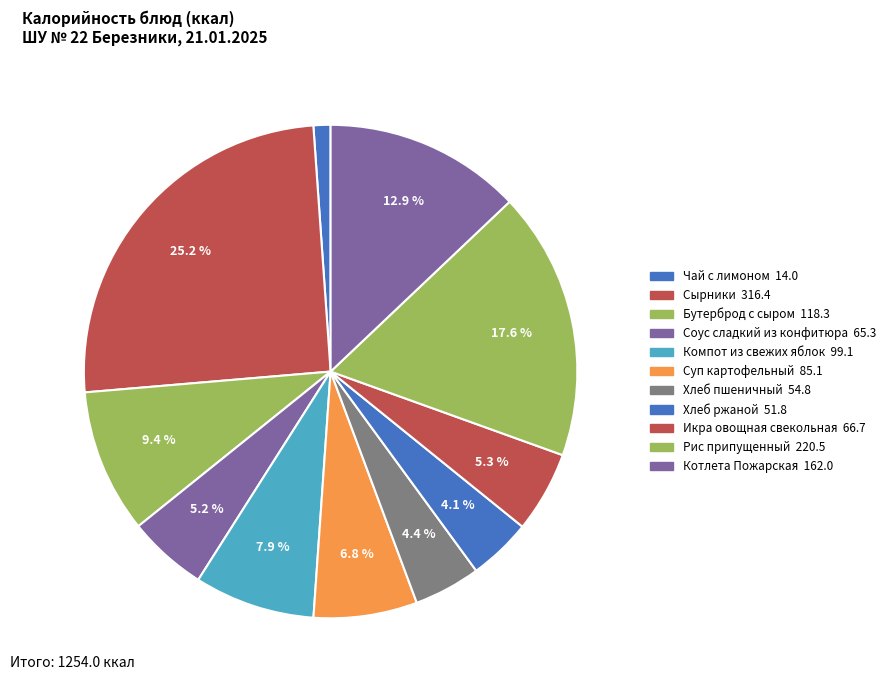

How many segments does this pie chart have?

11